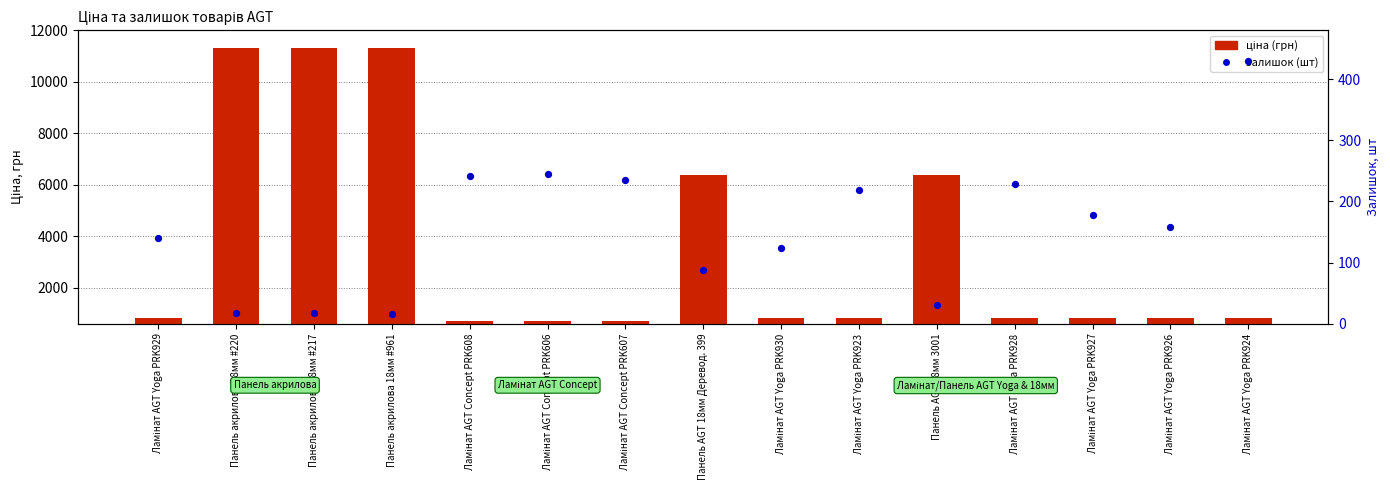

Is the value of залишок (шт) at Ламінат AGT Yoga PRK923 greater than the value of ціна (грн) at Панель AGT 18мм 3001?

No